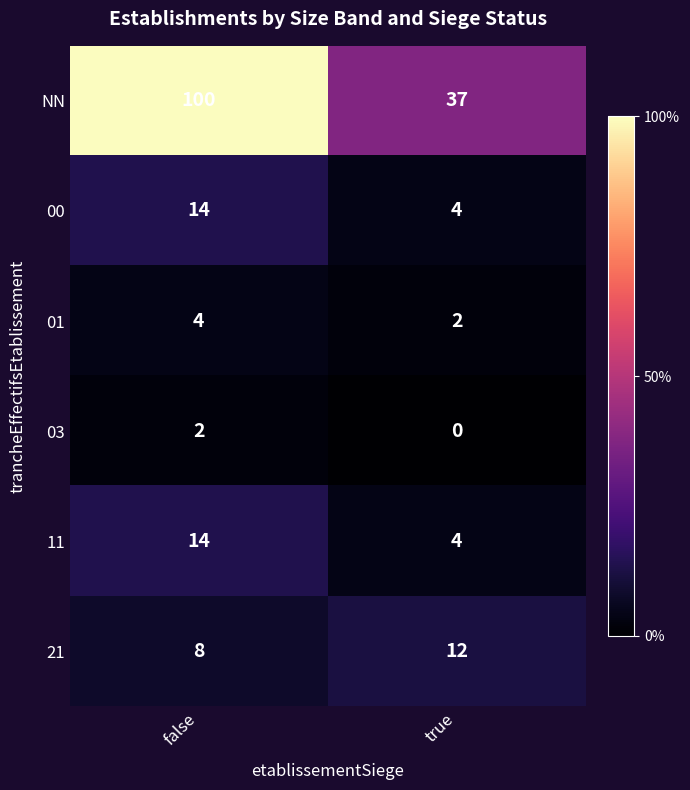

Is the value of 01 at false greater than the value of 21 at true?

No